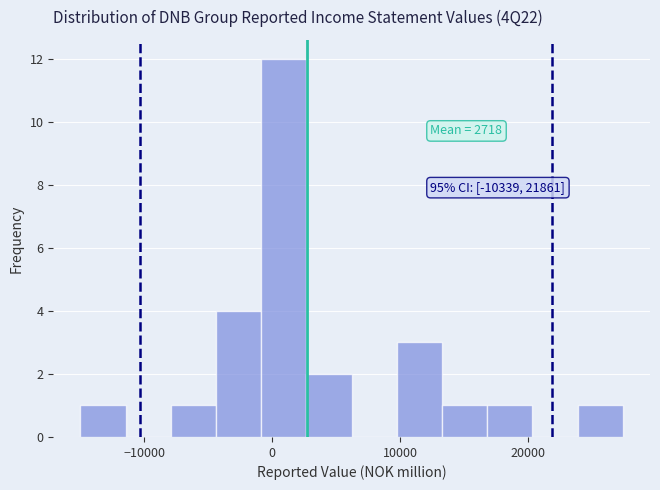

Around what value on the x-axis is the tallest bar? Give the approximate position of its centre, as read against the axis.

1000